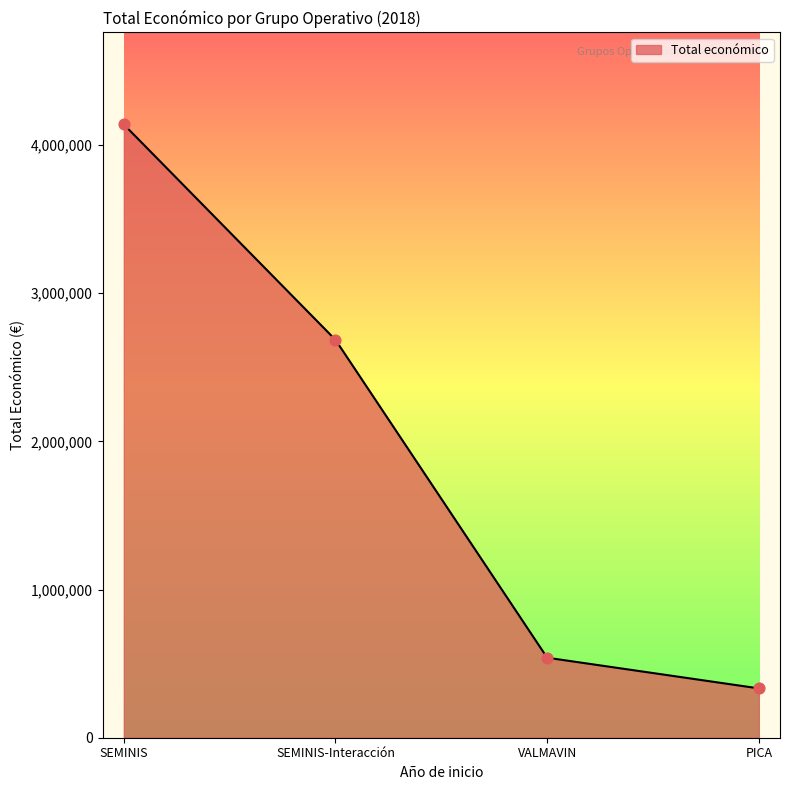

Between VALMAVIN and SEMINIS, which is larger?

SEMINIS